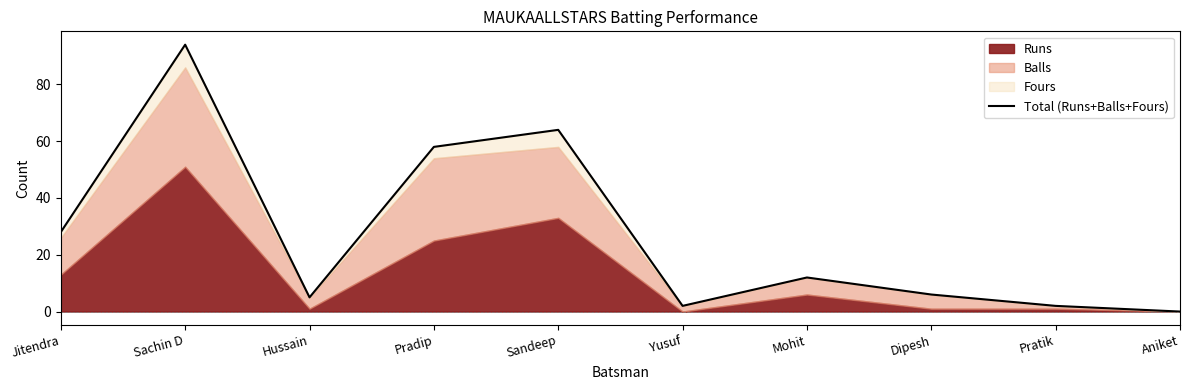

Reading left to right, extract all data points from this chart.

28	94	5	58	64	2	12	6	2	0